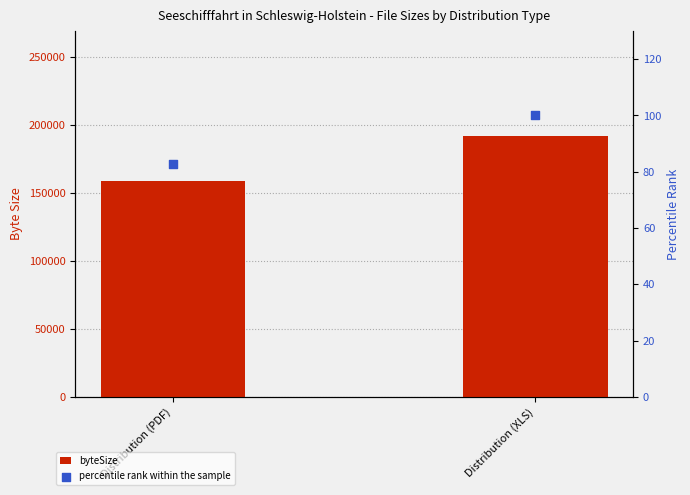

At how many categories does at least one series exceed 73042?

2